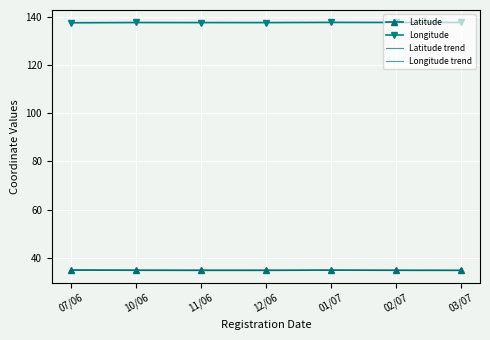

At which label does Longitude reach its minimum?

07/06